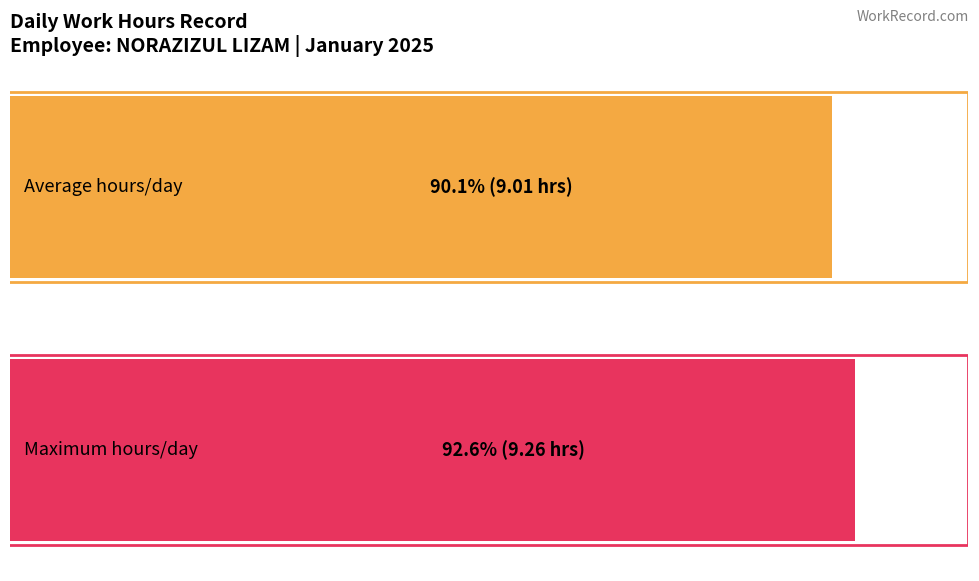

The chart shows a value of 4.2 at 22. True or false?

False